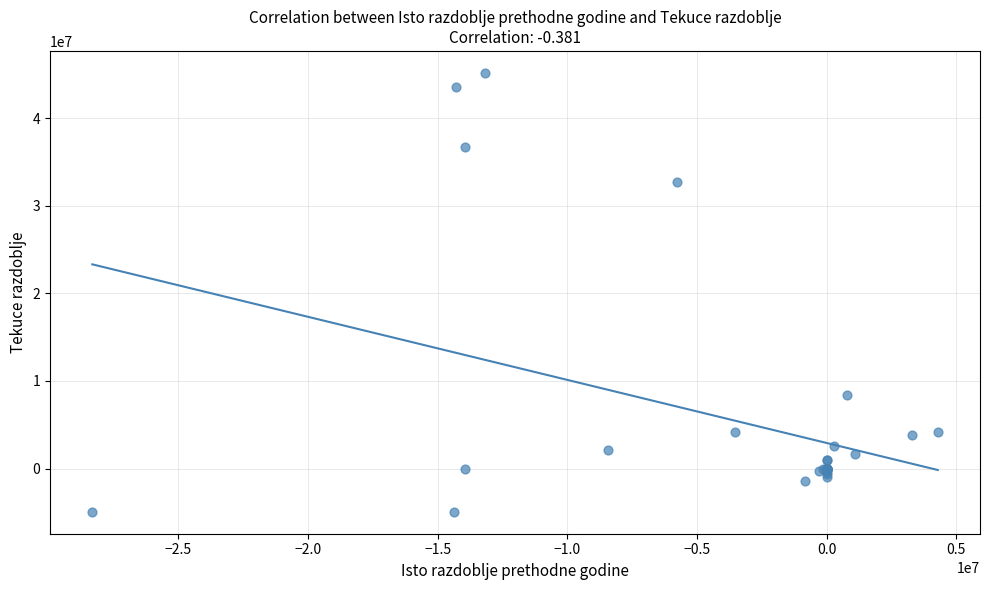

What Y value in the scatter plot is closest to 20116155?

8420372